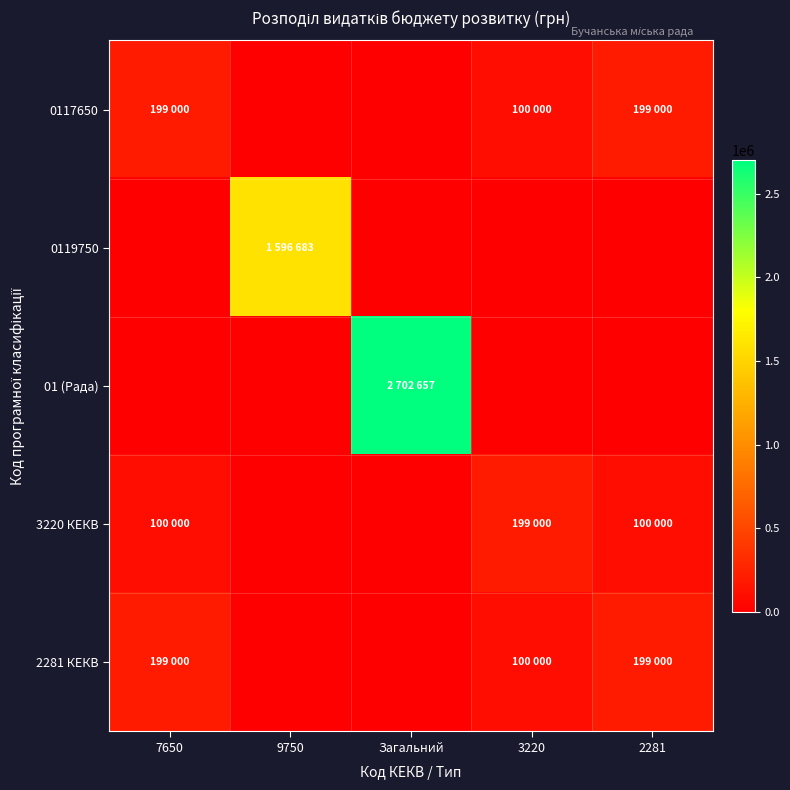

Which label corresponds to the smallest value in the chart?

9750